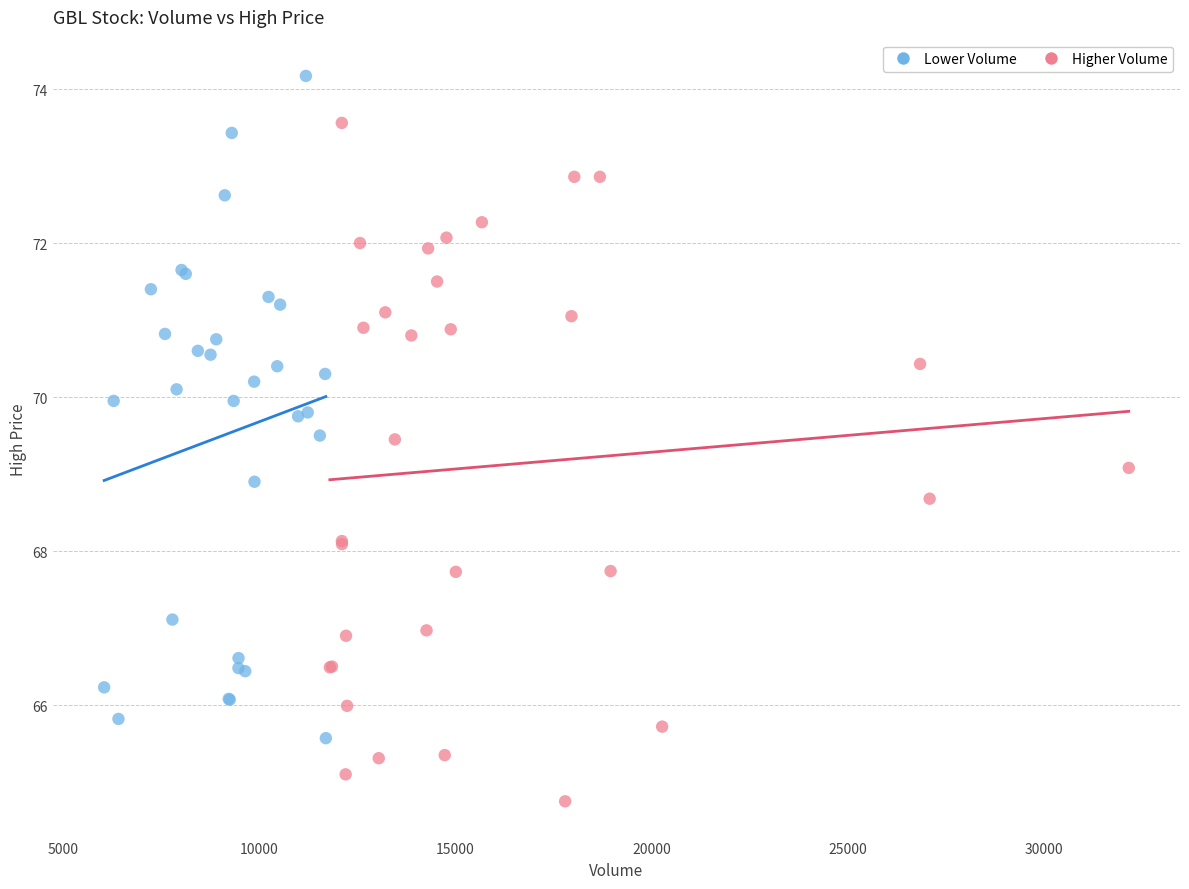

Which series has the widest spread of Y values?

Higher Volume